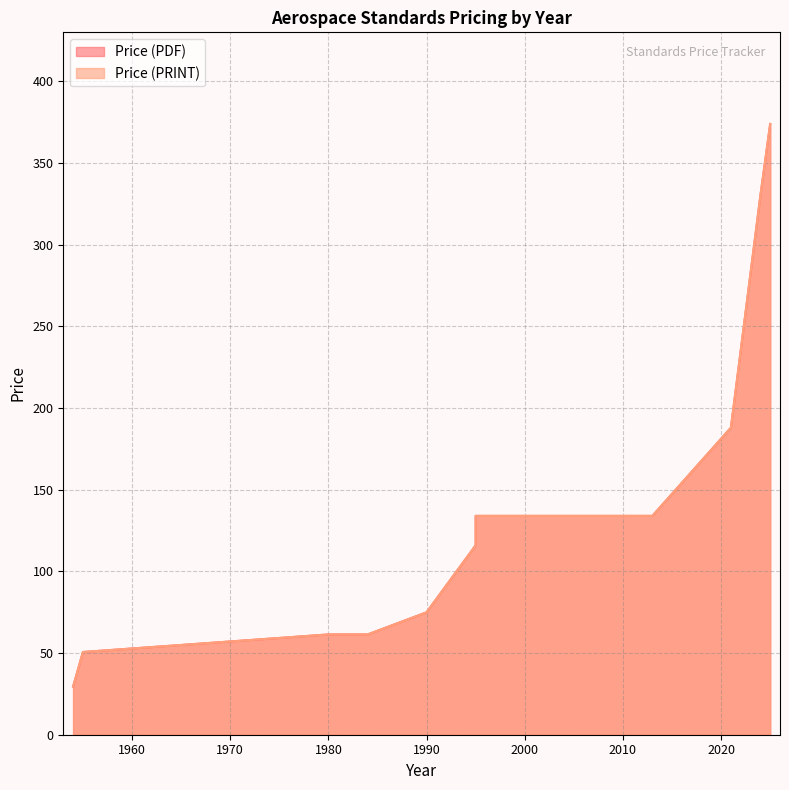

Reading right to left, what are all the values shown in this chart?

Price (PDF): 2025=374.0	2024=330.0	2021=188.0	2021=188.0	2013=134.0	2013=134.0	2008=134.0	2008=134.0	2000=134.0	1995=134.0	1995=116.0	1990=75.0	1984=61.4	1980=61.4	1955=50.6	1954=29.4
Price (PRINT): 2025=374.0	2024=330.0	2021=188.0	2021=188.0	2013=134.0	2013=134.0	2008=134.0	2008=134.0	2000=134.0	1995=134.0	1995=116.0	1990=75.0	1984=61.4	1980=61.4	1955=50.6	1954=29.4